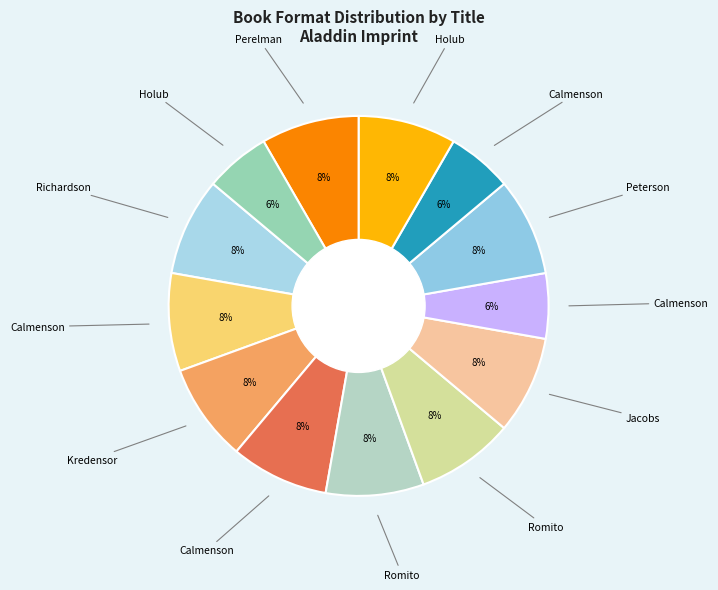

How many slices are in this pie chart?

13